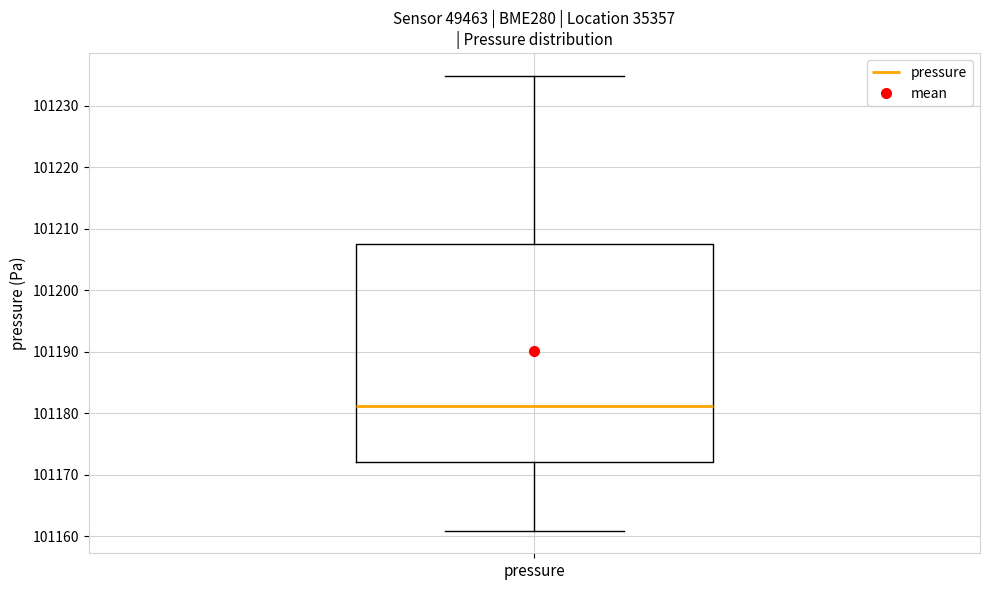

Transcribe this box plot: give where the median line is, the range the box spans, and where the two whiskers end, as read against the y-axis. The values are not printed on the chart, so give them approximately, as read against the axis.

median 101181, box 101172 to 101208, whiskers 101161 to 101235